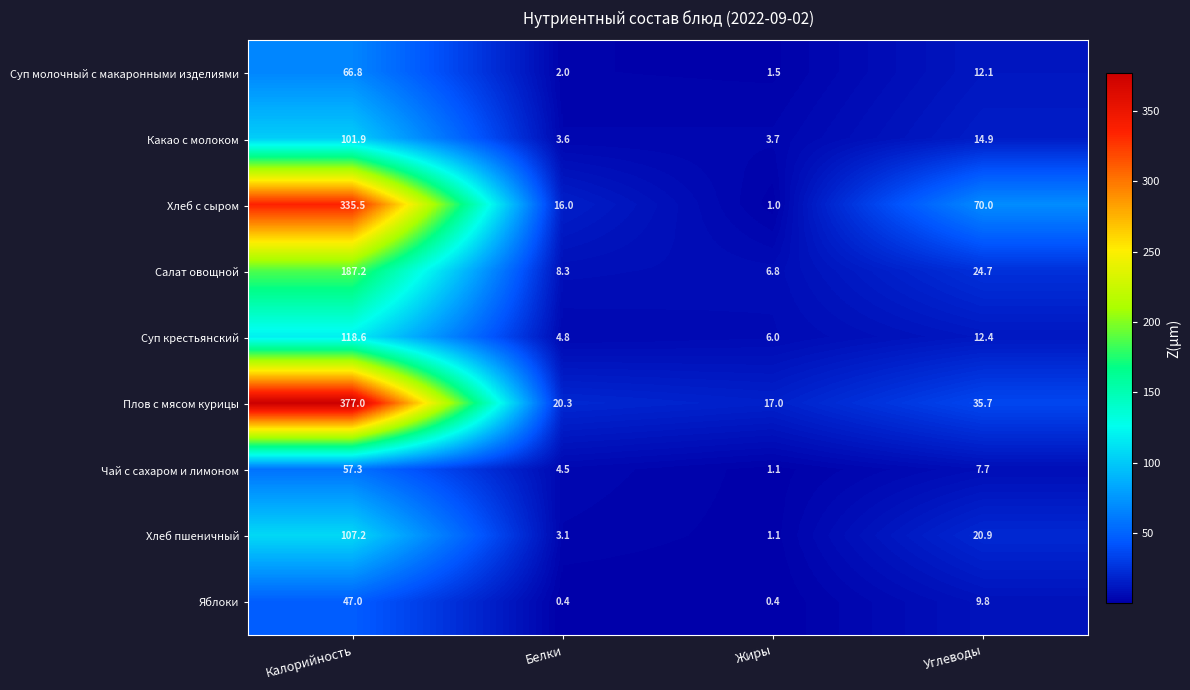

What is the difference between the maximum and minimum values in the Суп крестьянский series?

113.8